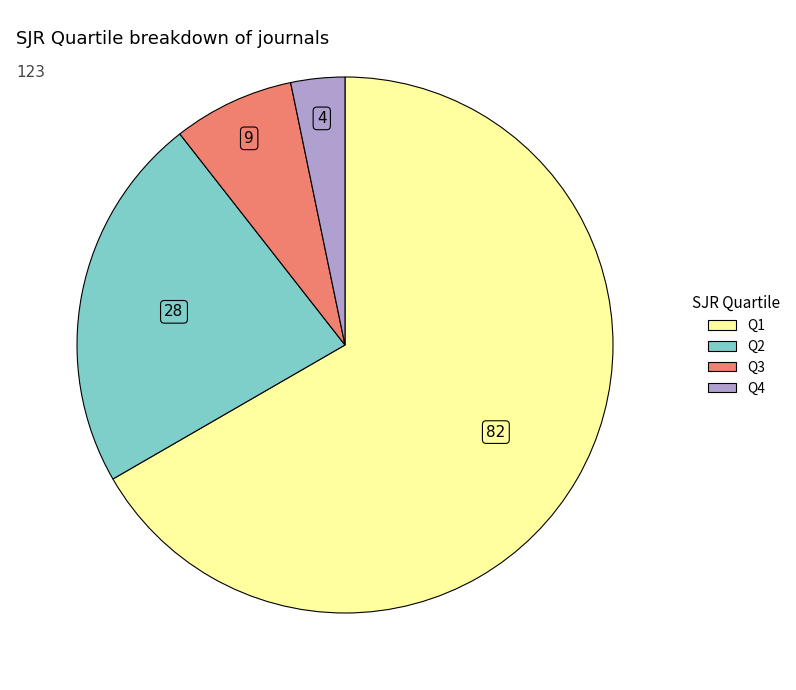

What is the smallest slice in the pie chart?

Q4